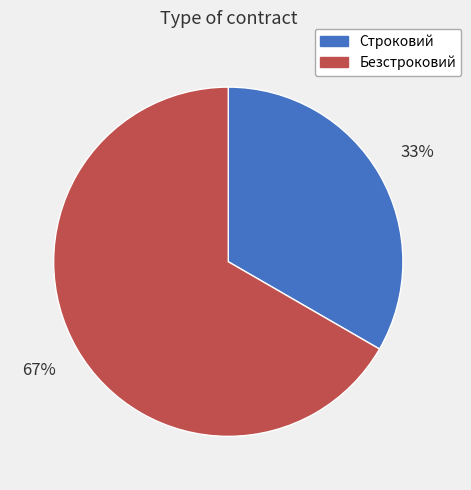

To the nearest percent, what portion does Строковий represent?

33%